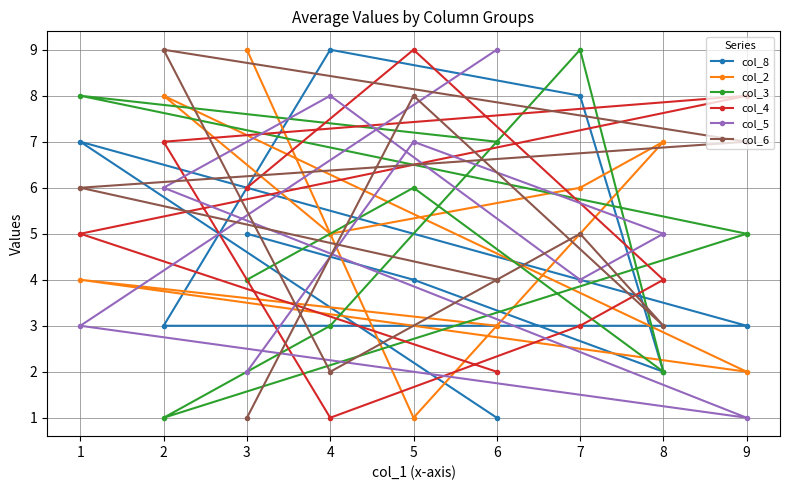

How many categories are shown in the chart?

9